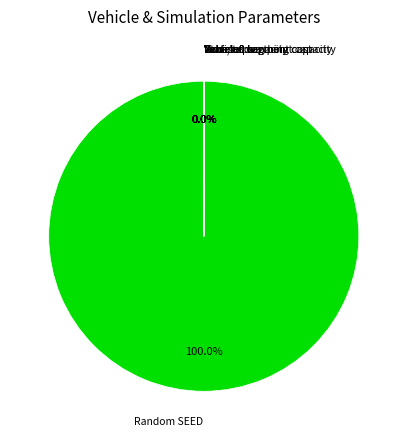

Which slice represents more than half of the pie?

Random SEED